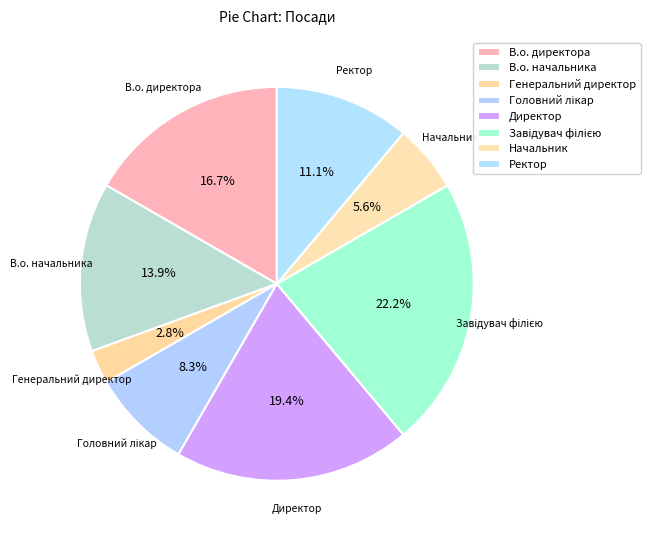

Is it true that Ректор is 23% of the pie?

False